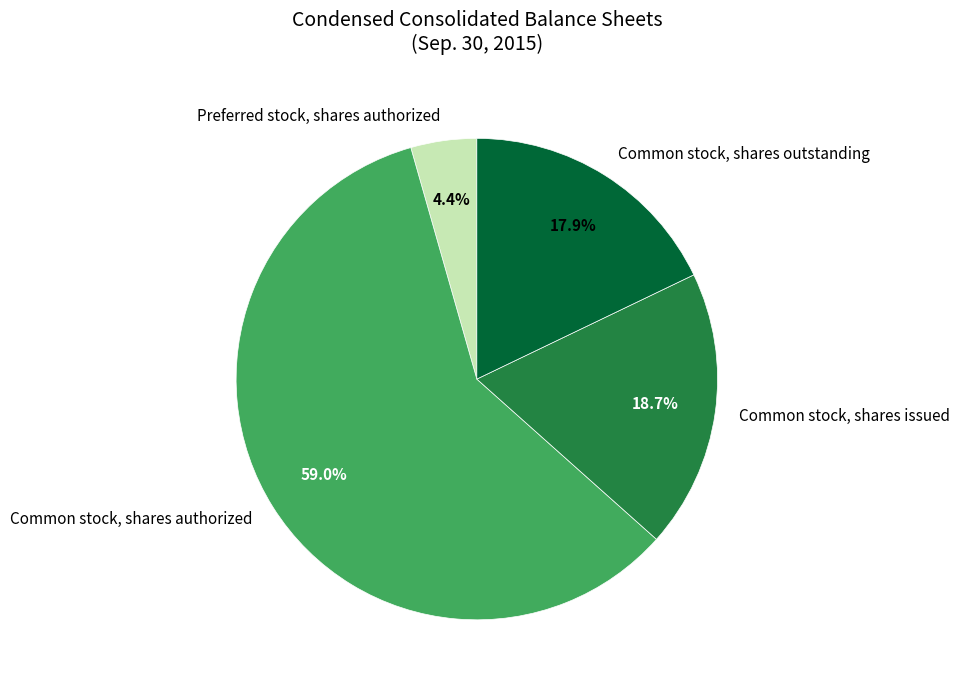

Rank the categories by value from highest to lowest.

Common stock, shares authorized, Common stock, shares issued, Common stock, shares outstanding, Preferred stock, shares authorized